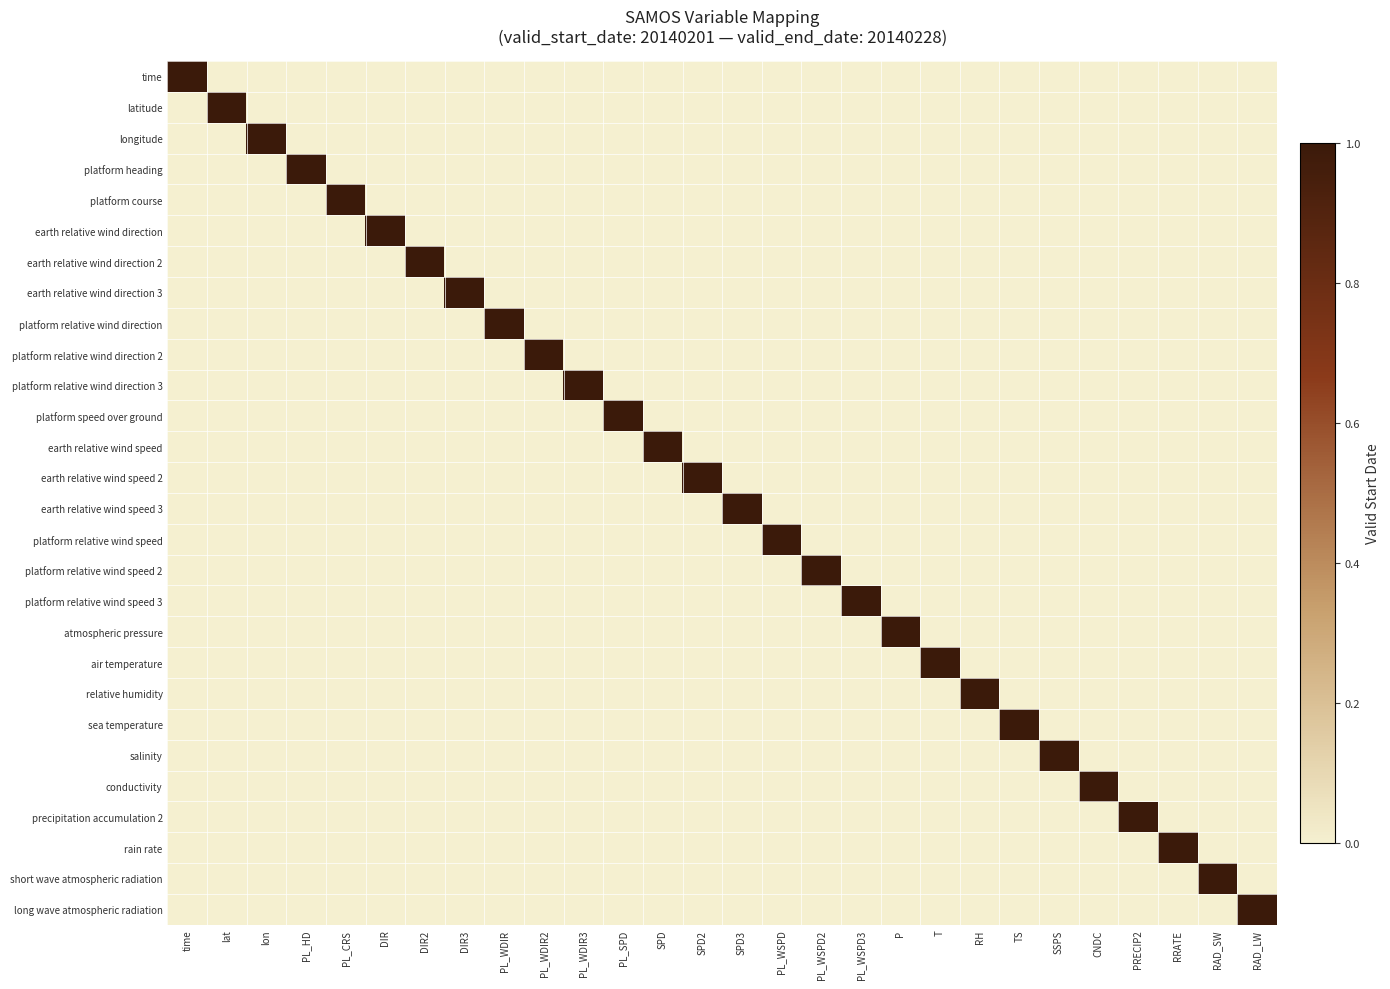

Rank the series by their maximum value, from highest to lowest.

time, latitude, longitude, platform heading, platform course, earth relative wind direction, earth relative wind direction 2, earth relative wind direction 3, platform relative wind direction, platform relative wind direction 2, platform relative wind direction 3, platform speed over ground, earth relative wind speed, earth relative wind speed 2, earth relative wind speed 3, platform relative wind speed, platform relative wind speed 2, platform relative wind speed 3, atmospheric pressure, air temperature, relative humidity, sea temperature, salinity, conductivity, precipitation accumulation 2, rain rate, short wave atmospheric radiation, long wave atmospheric radiation